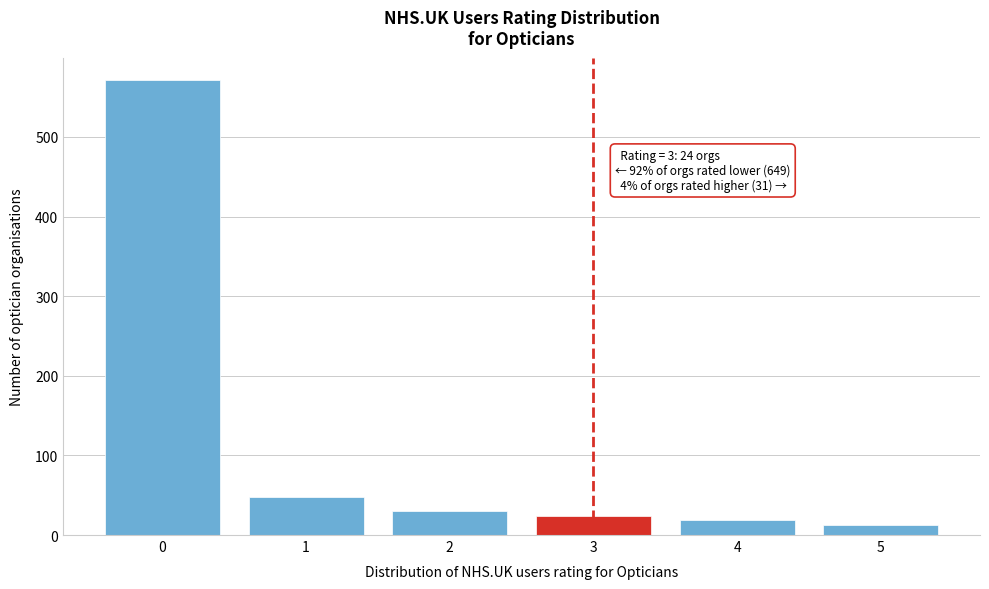

Reading left to right, extract all data points from this chart.

571	48	30	24	19	12